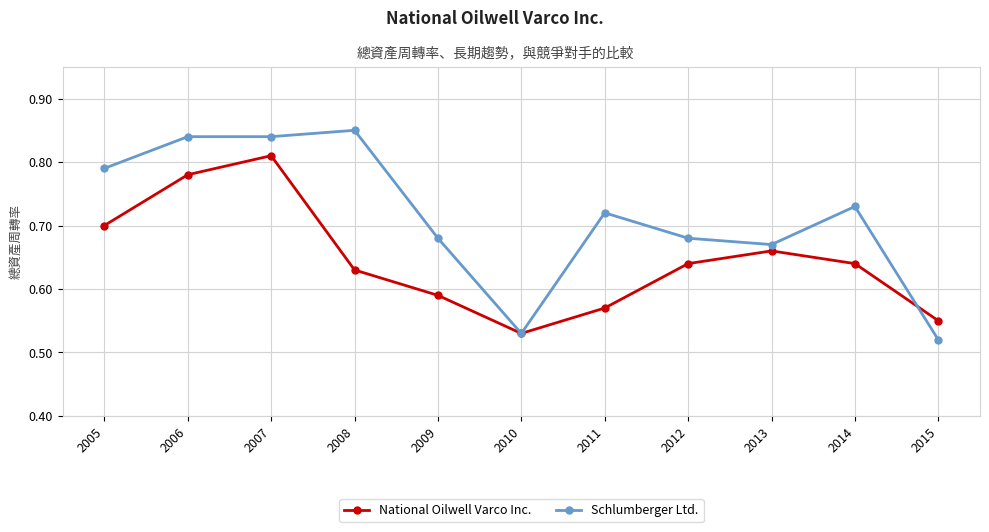

The value of Schlumberger Ltd. at 2013 is 0.4. True or false?

False